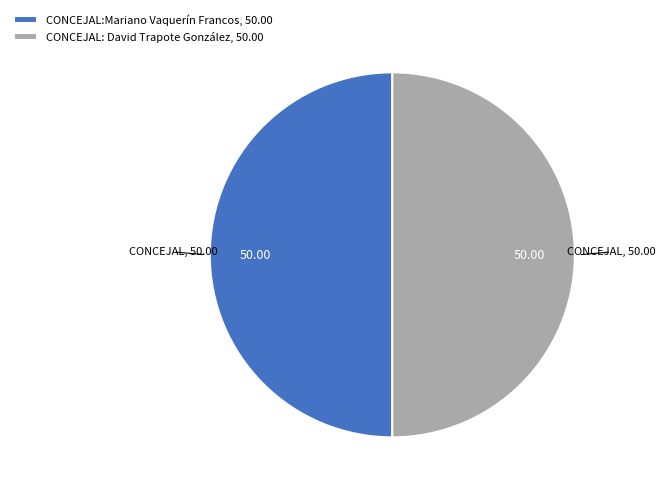

Combined, do CONCEJAL: David Trapote González, 50.00 and CONCEJAL:Mariano Vaquerín Francos, 50.00 account for over 50%?

Yes